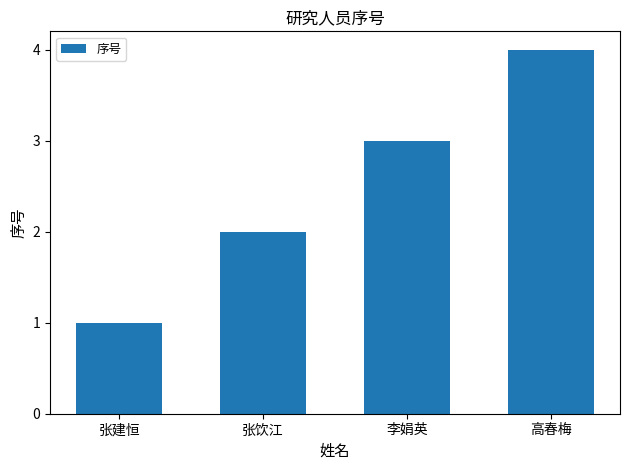

What is the value of the 4th bar from the left?

4